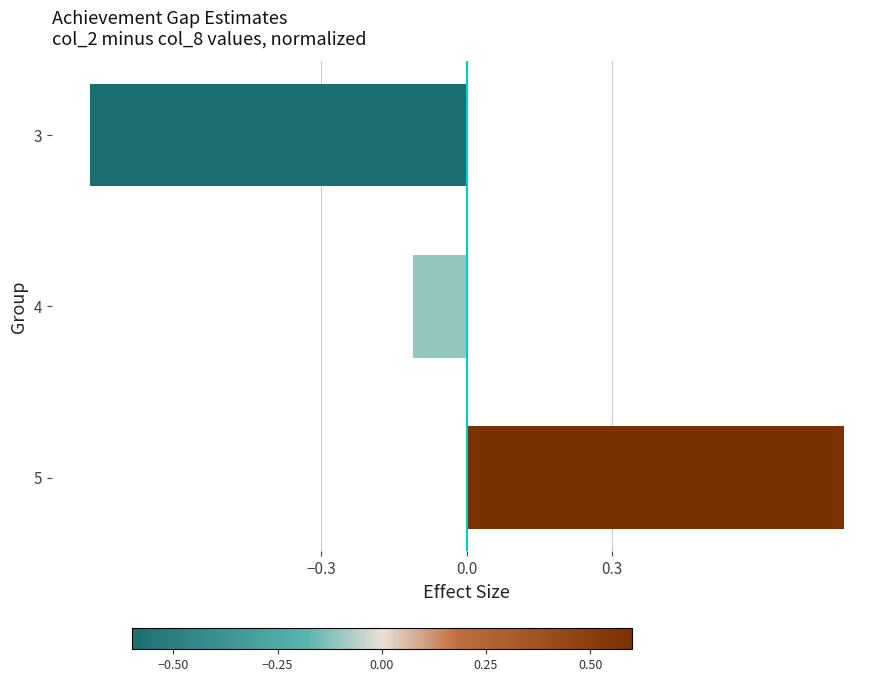

Which category has the lowest value across all series?

3